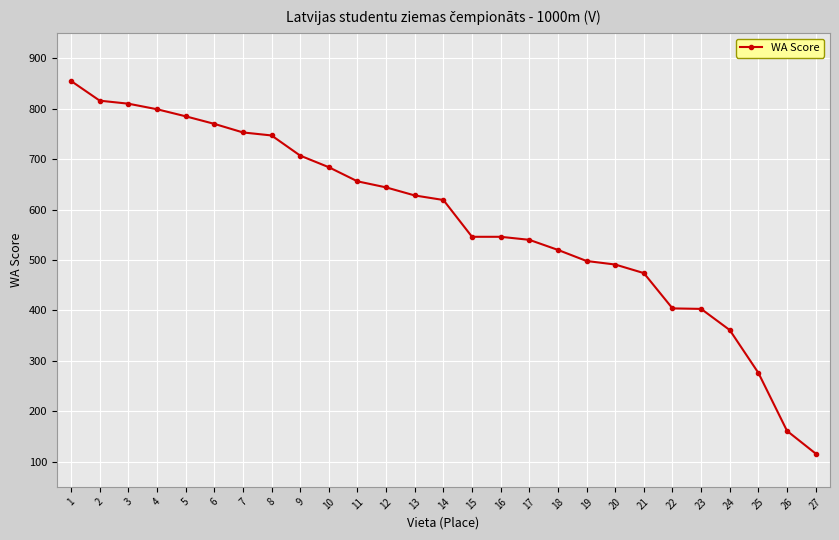

What is the value of the 11th point from the left?

656